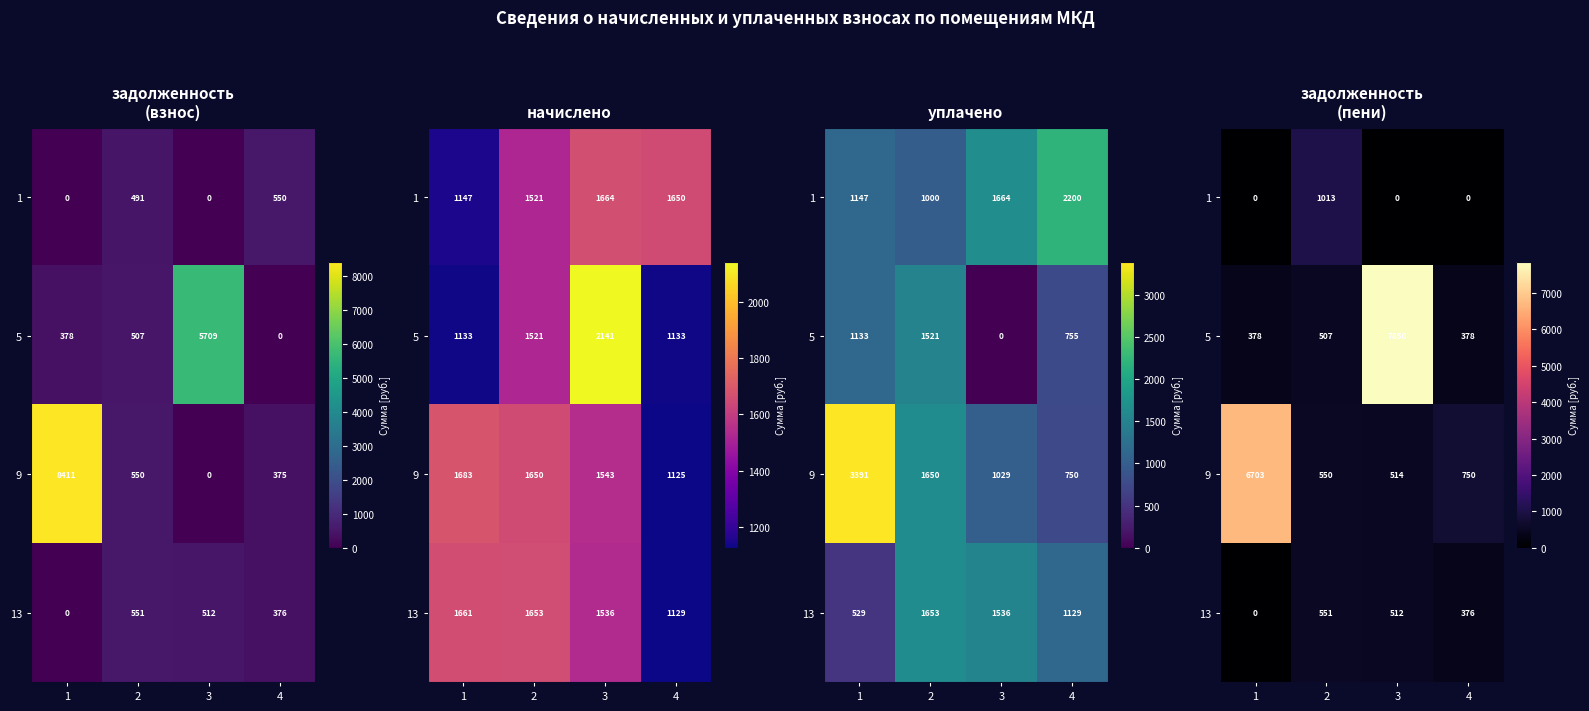

What is the total value across all series at 1?

7080.4